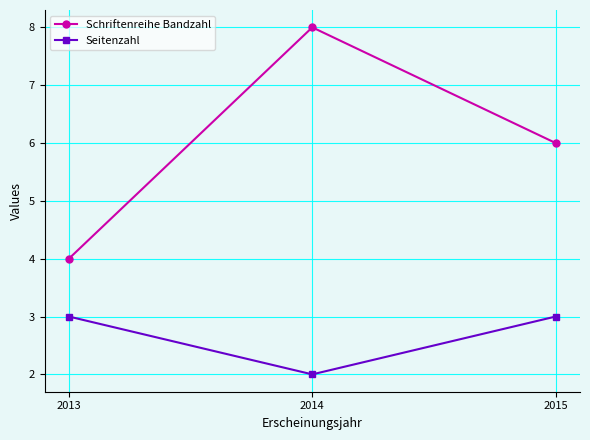

Does the chart display data point markers on the line(s)?

Yes